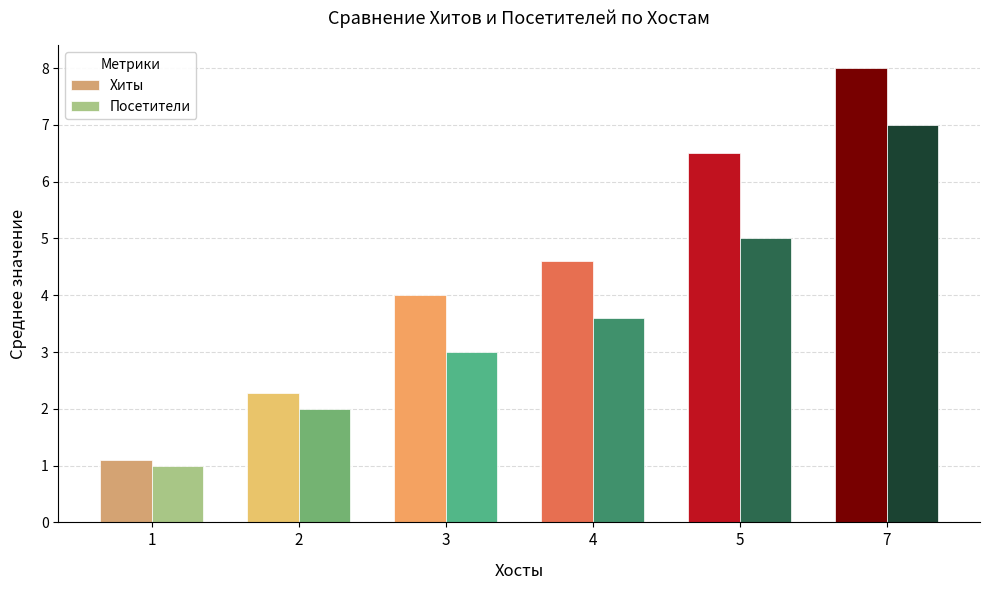

What is the difference between the maximum and minimum values in the Хиты series?

6.9